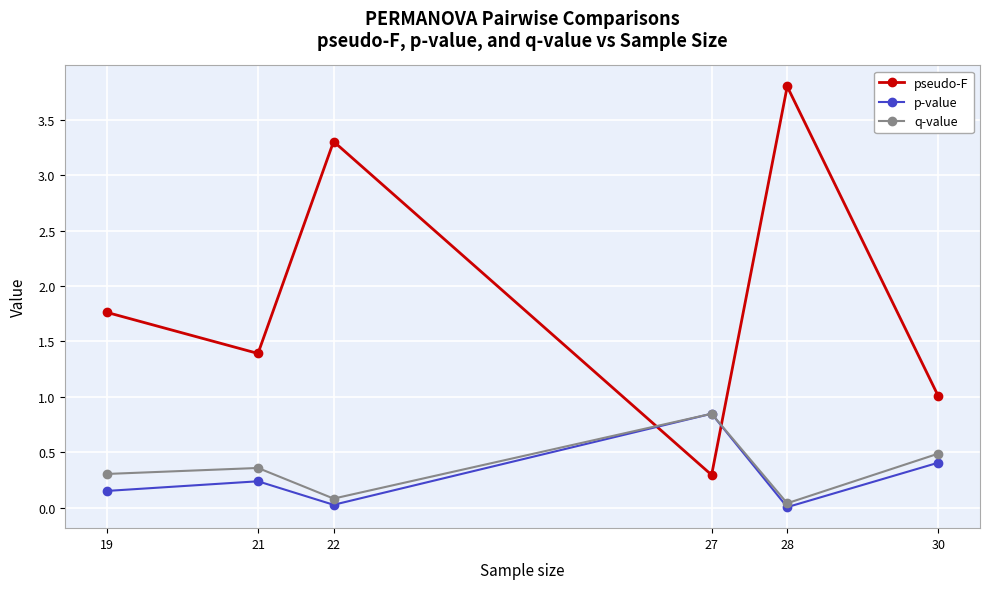

What is the sum of all pseudo-F values?

11.6